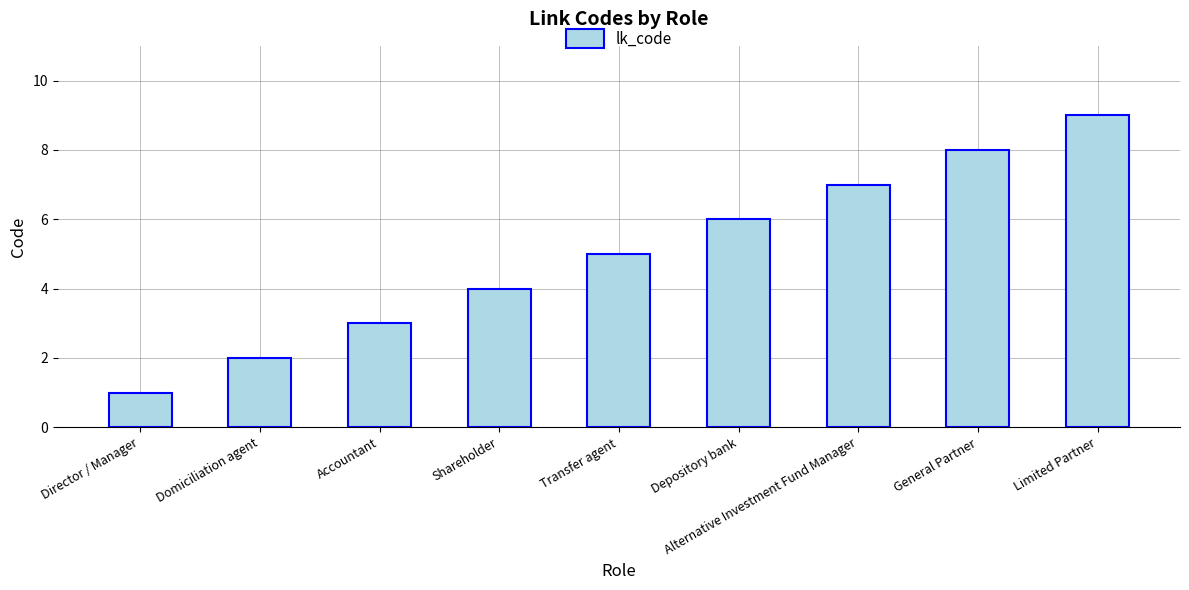

Between Accountant and Domiciliation agent, which is larger?

Accountant